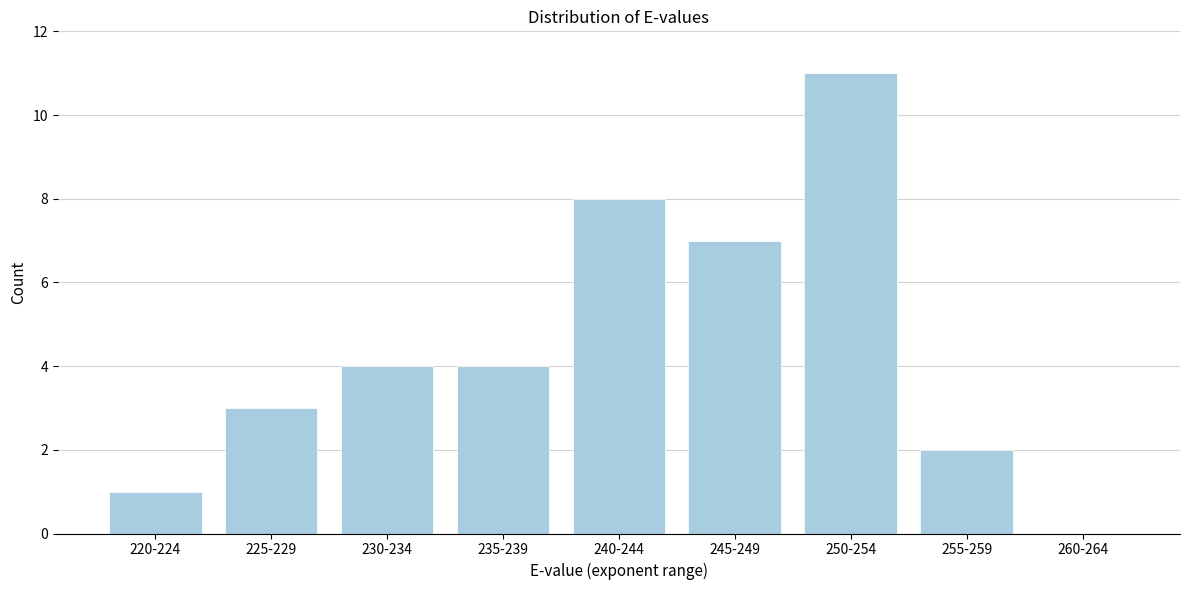

Reading left to right, transcribe all the data shown in this chart.

220-224=1	225-229=3	230-234=4	235-239=4	240-244=8	245-249=7	250-254=11	255-259=2	260-264=0